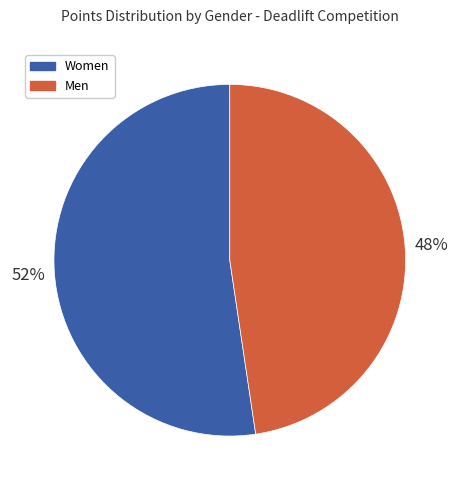

Between Women and Men, which is larger?

Women